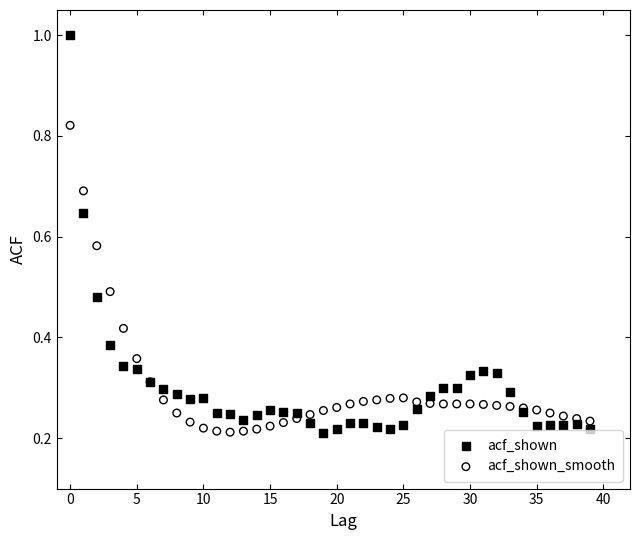

Which series has the widest spread of Y values?

acf_shown